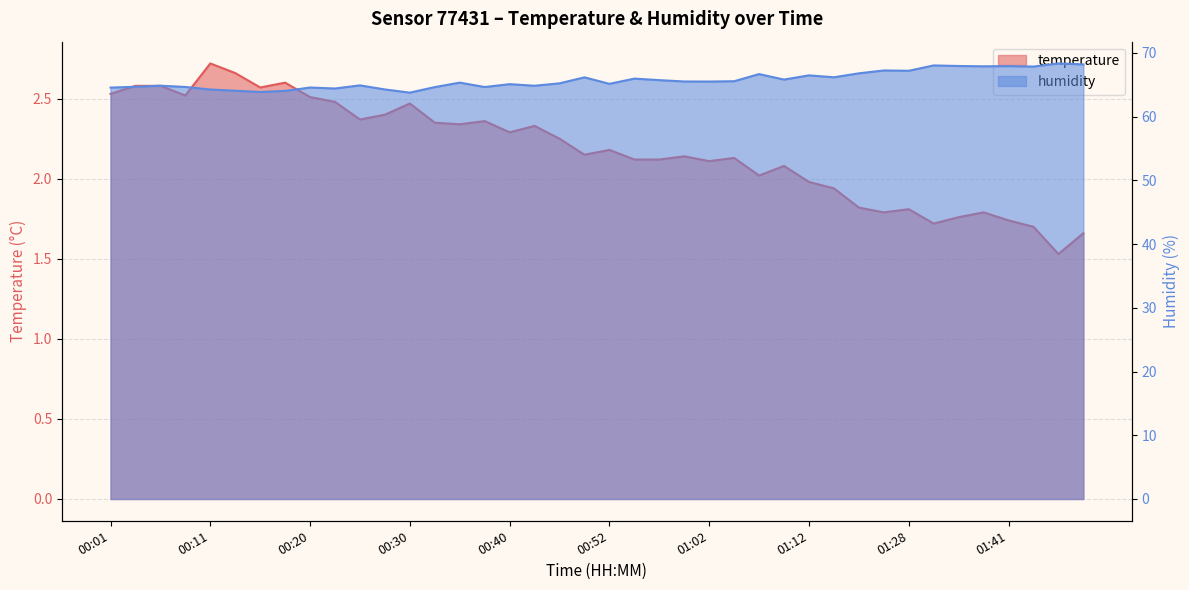

True or false: temperature has more than 2 points higher than both neighbors.

True